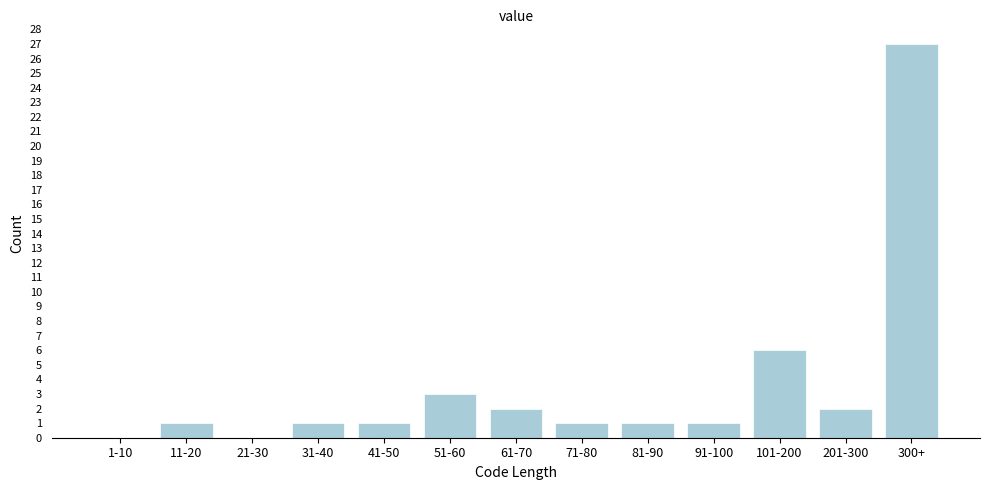

Reading right to left, list all the values displayed in this chart.

300+=27	201-300=2	101-200=6	91-100=1	81-90=1	71-80=1	61-70=2	51-60=3	41-50=1	31-40=1	21-30=0	11-20=1	1-10=0